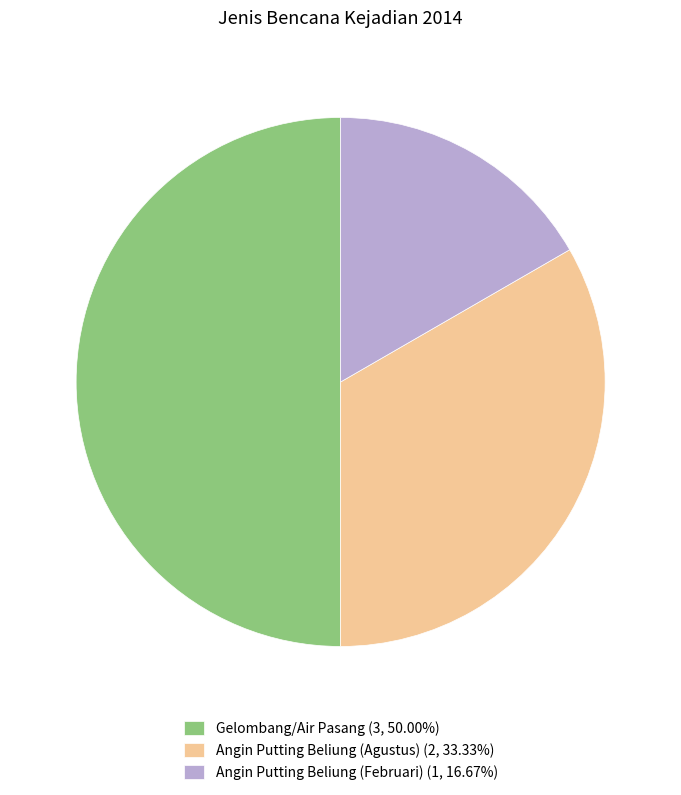

Approximately how many times larger is the value at Angin Putting Beliung (Agustus) (2, 33.33%) compared to Angin Putting Beliung (Februari) (1, 16.67%)?

2.0